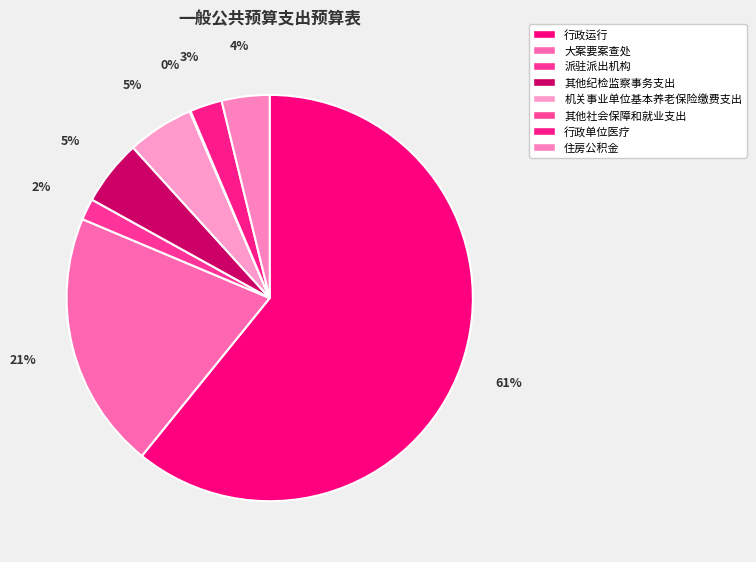

Is there a majority slice in this chart?

Yes